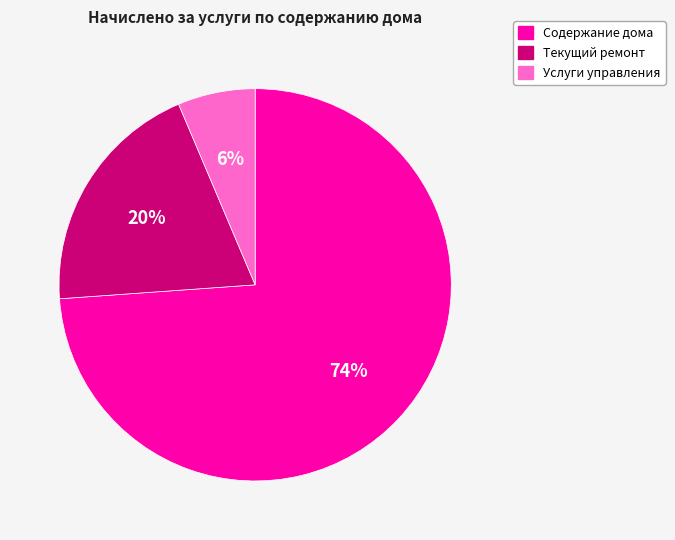

To the nearest percent, what percentage of the pie is Содержание дома?

74%